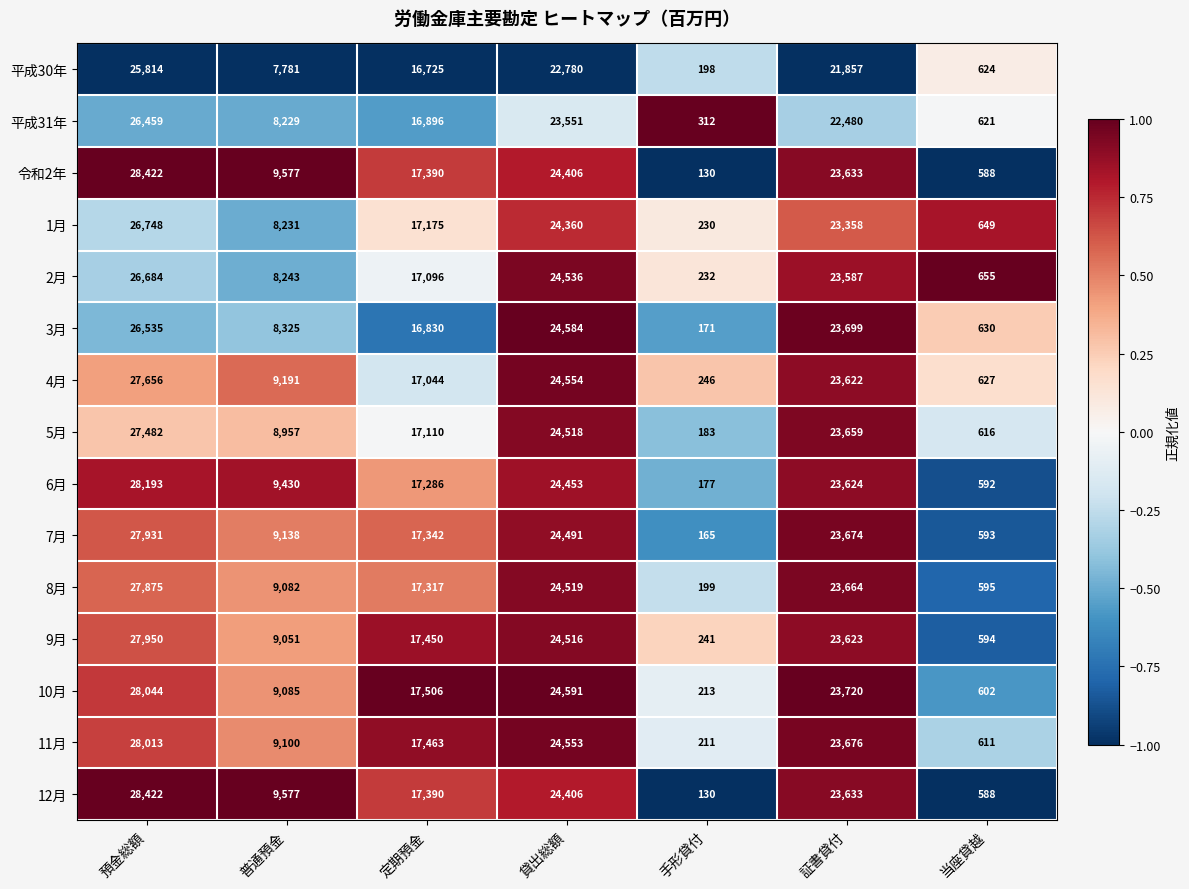

What is the average value of the 11月 series?

14804